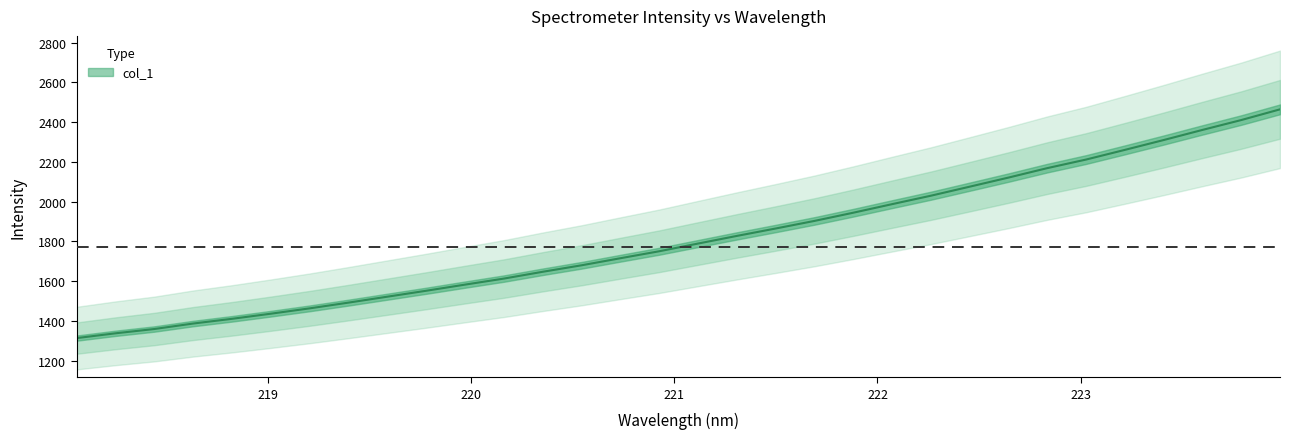

What is the change in value from 221.1174 to 222.6447?

+332.0